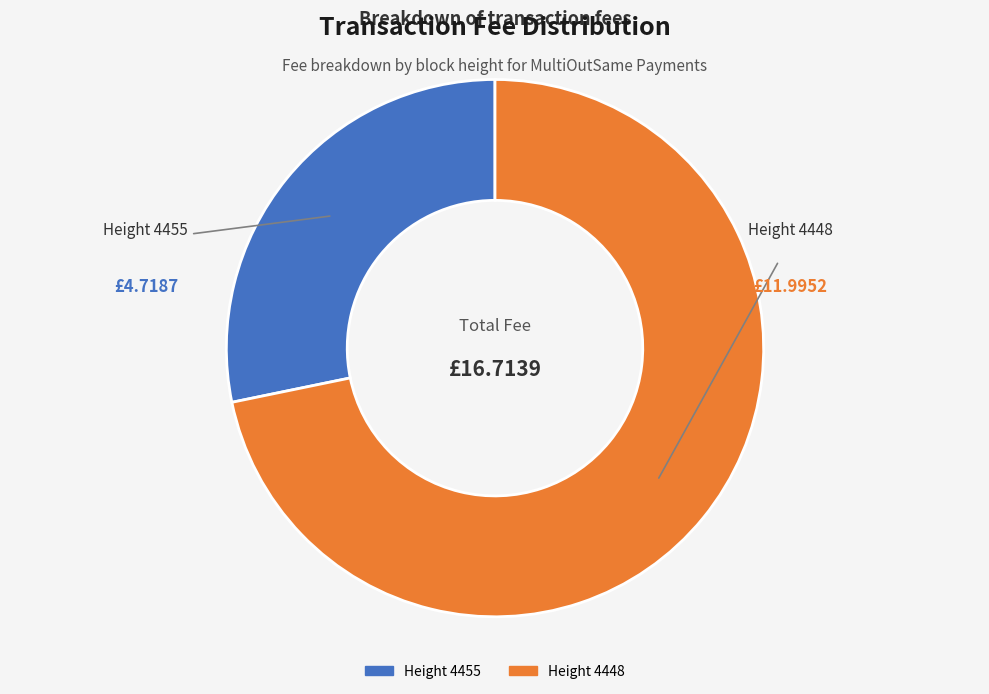

Do Height 4448 and Height 4455 together represent more than half of the pie?

Yes